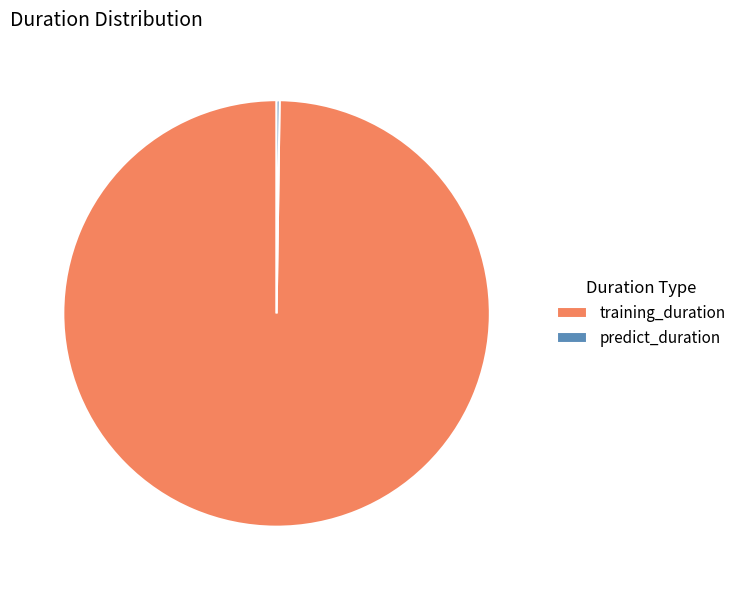

True or false: training_duration accounts for 100% of the total.

True